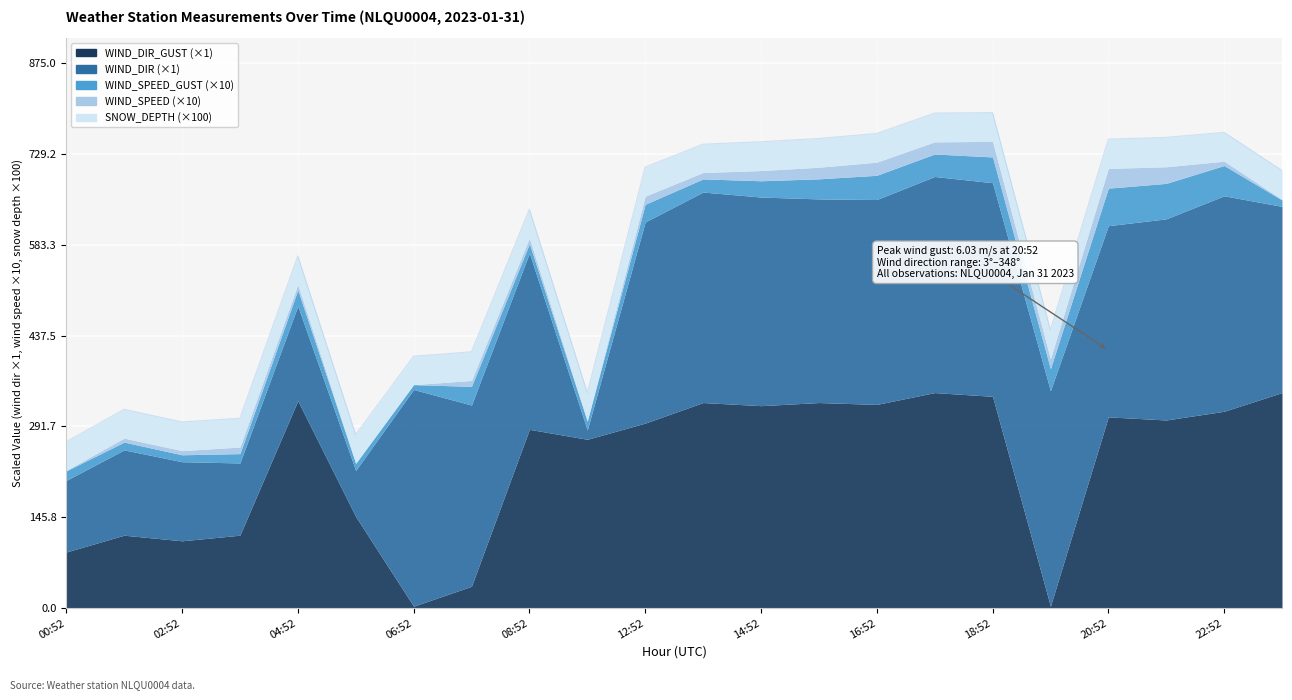

Which has a higher value, 21:52 or 01:52?

21:52